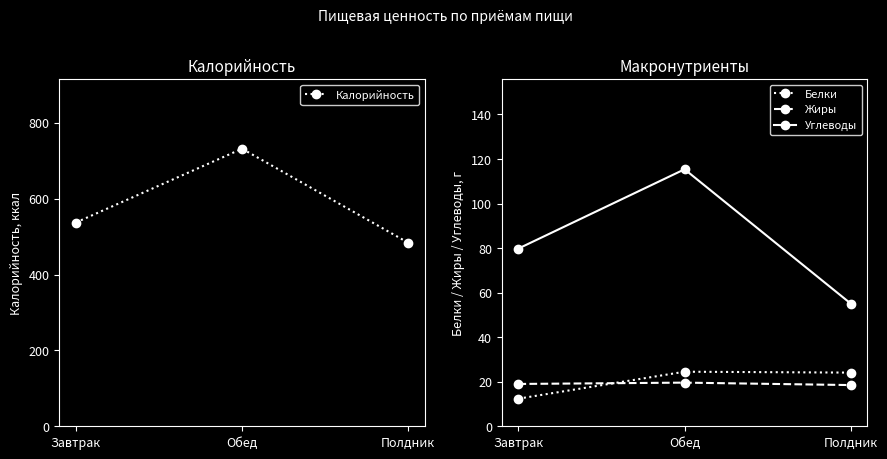

What is the label of the 1st point from the right?

Полдник